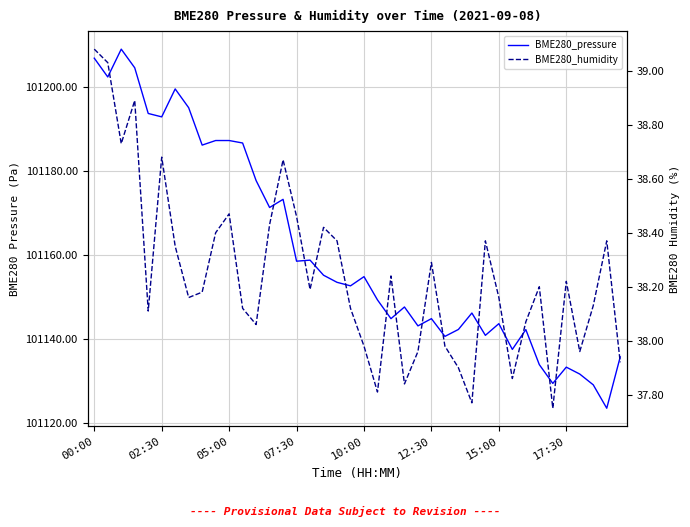

What is the value of the BME280_pressure point at the 36th from the left?

101133.3